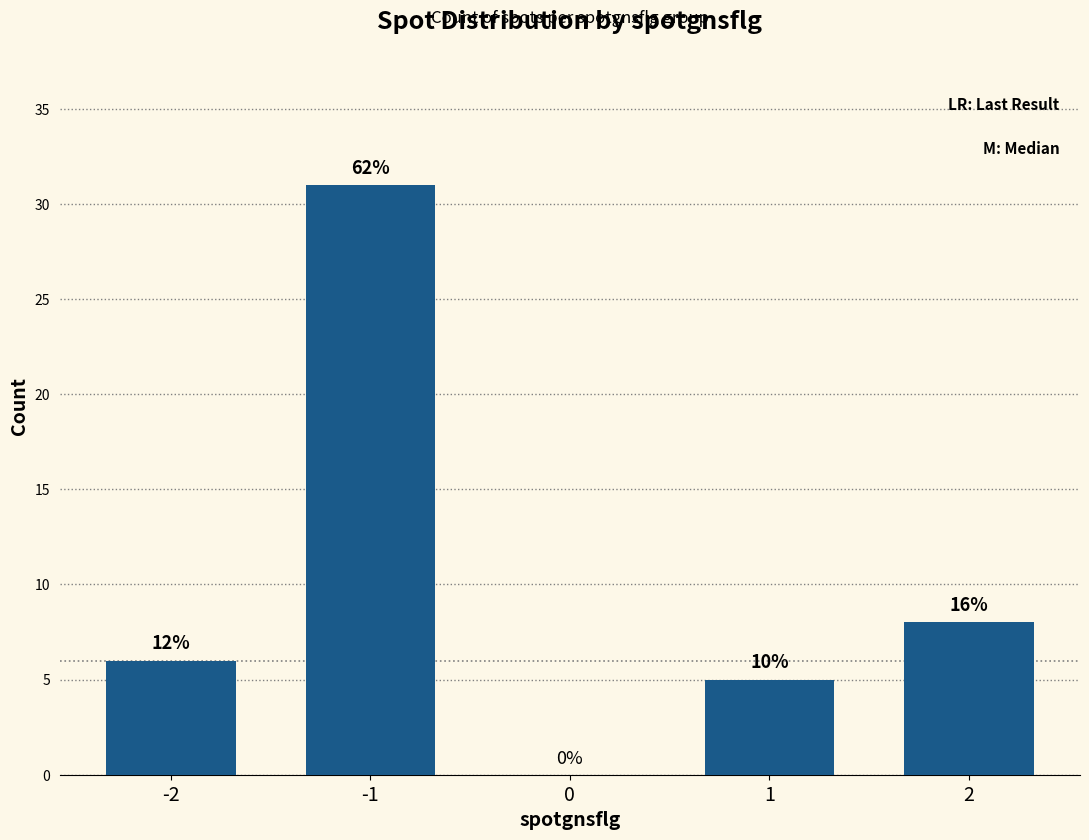

How many values are below 6?

2